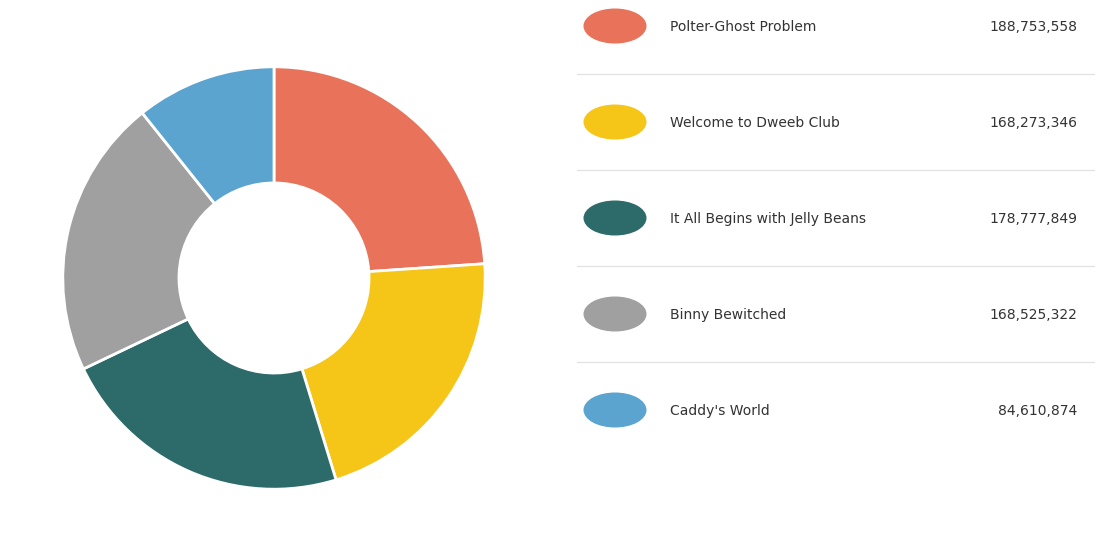

Is there a majority slice in this chart?

No